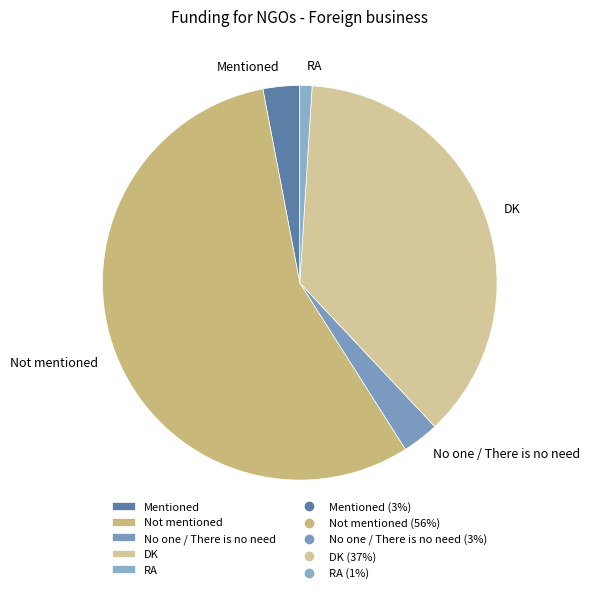

Count the number of slices in the pie.

5